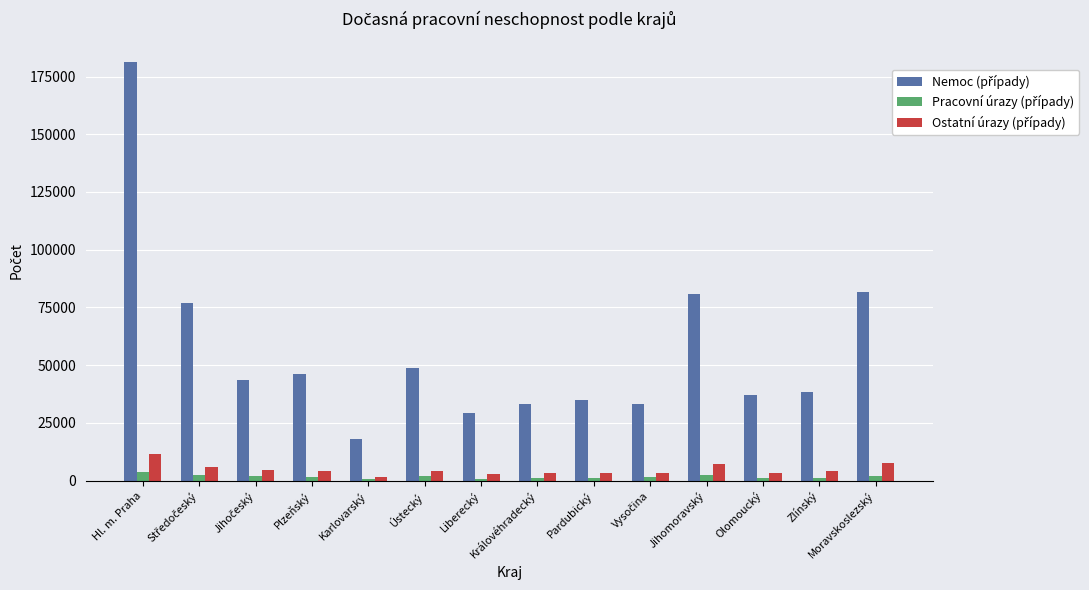

What is the maximum value shown in the chart?

181105